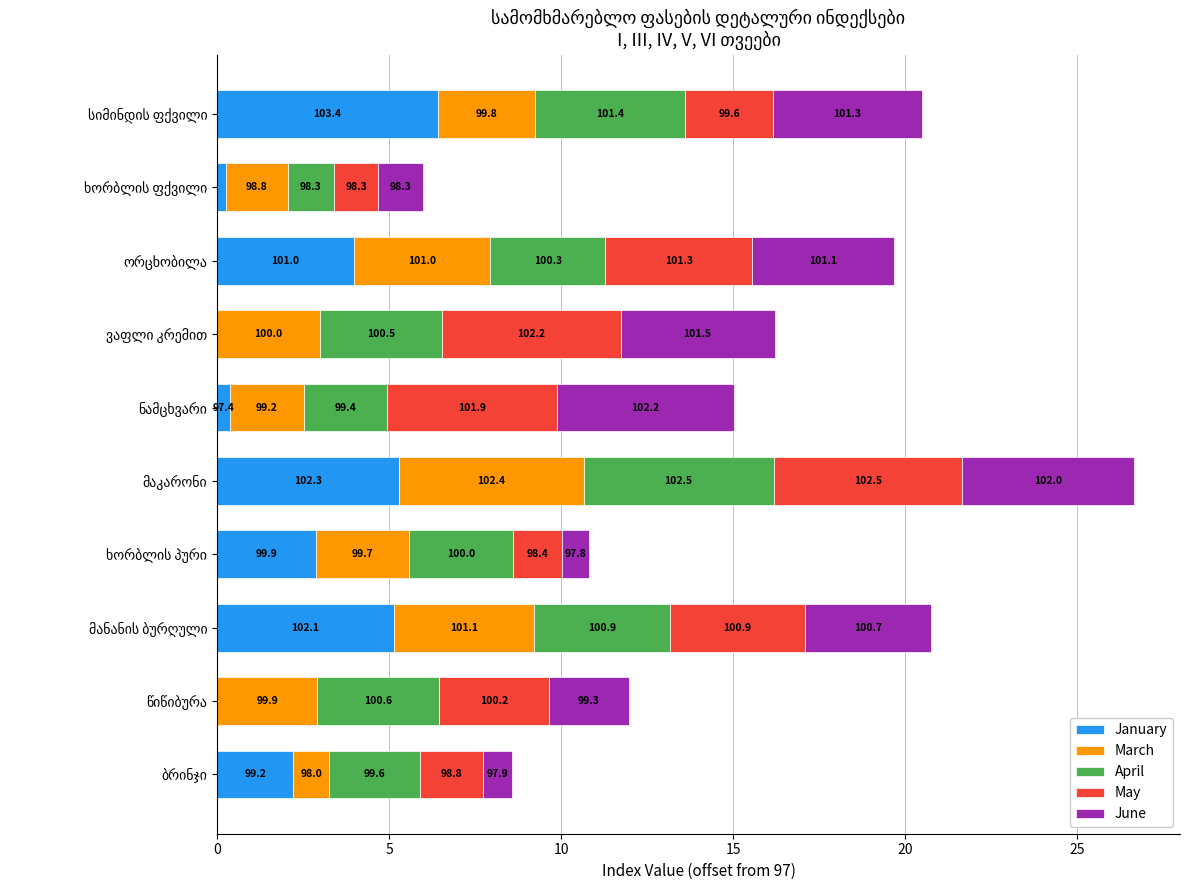

What are all the series names shown in the legend?

January, March, April, May, June